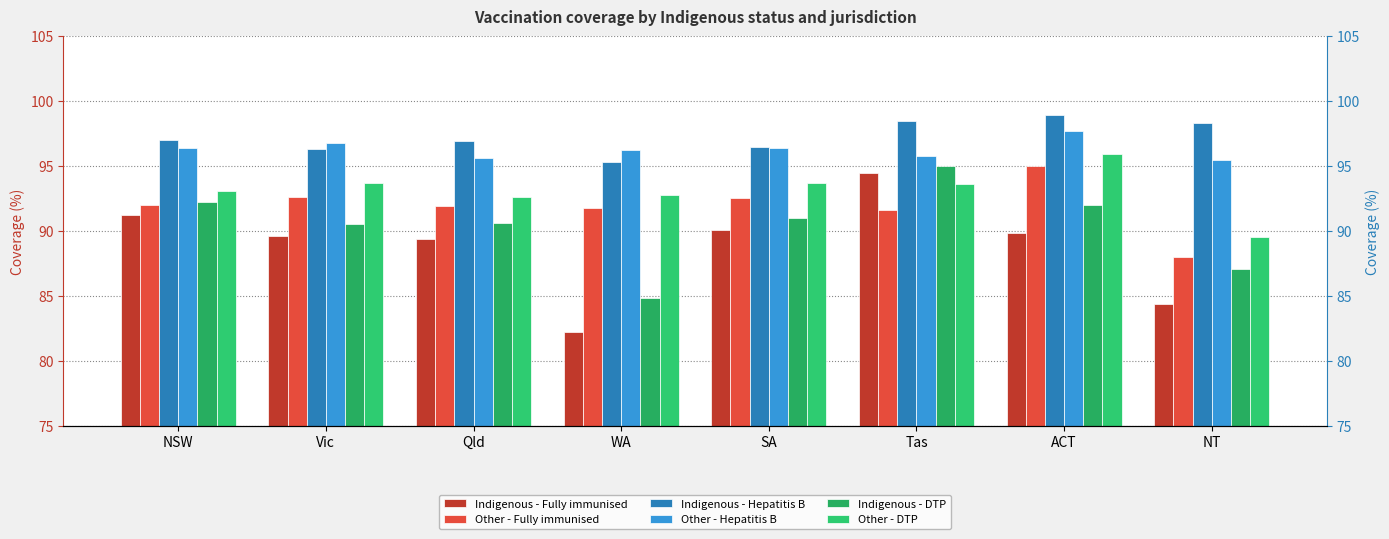

At how many categories does at least one series exceed 94?

8